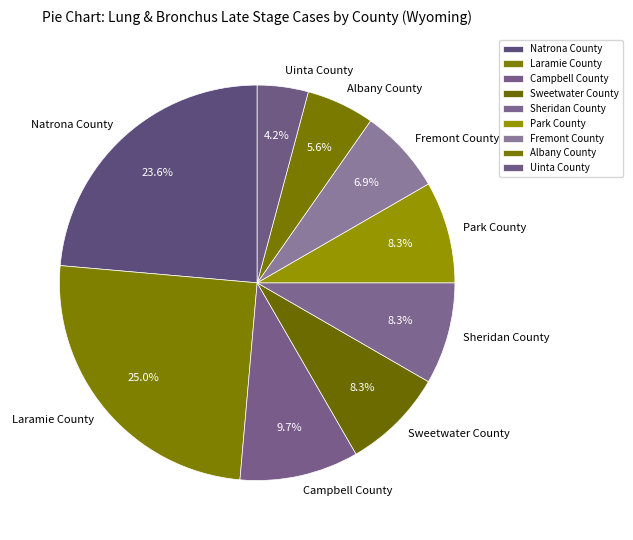

To the nearest percent, what percentage of the pie is Natrona County?

24%